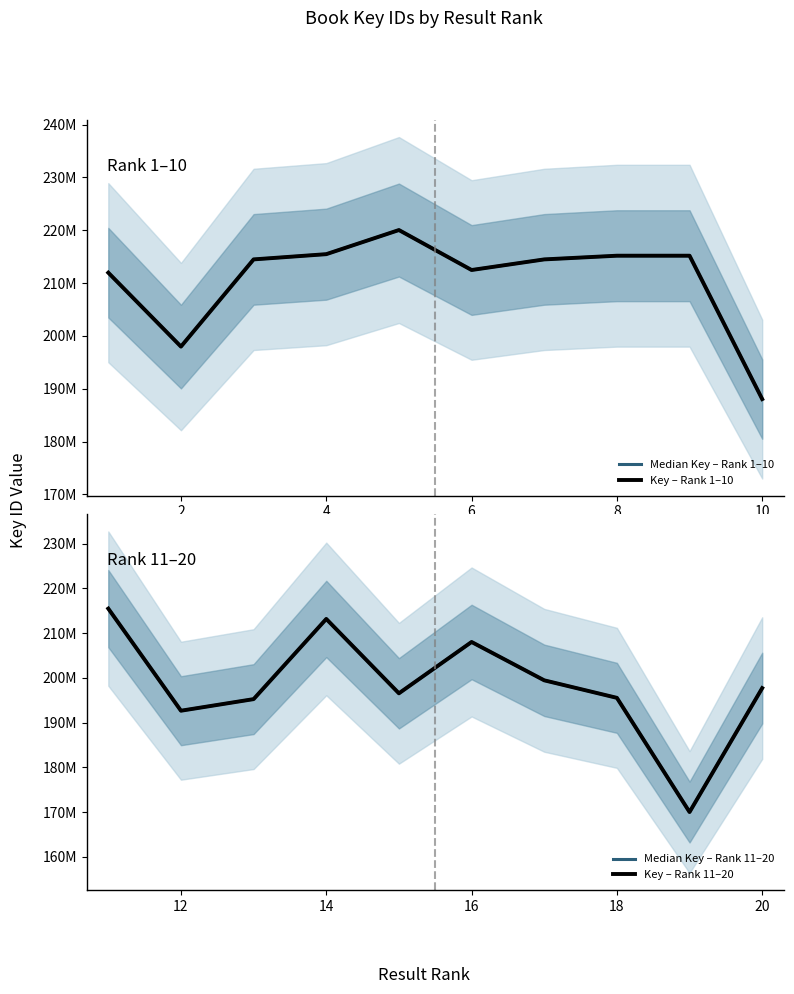

What are all the series names shown in the legend?

Median Key – Rank 1–10, Key – Rank 1–10, Median Key – Rank 11–20, Key – Rank 11–20